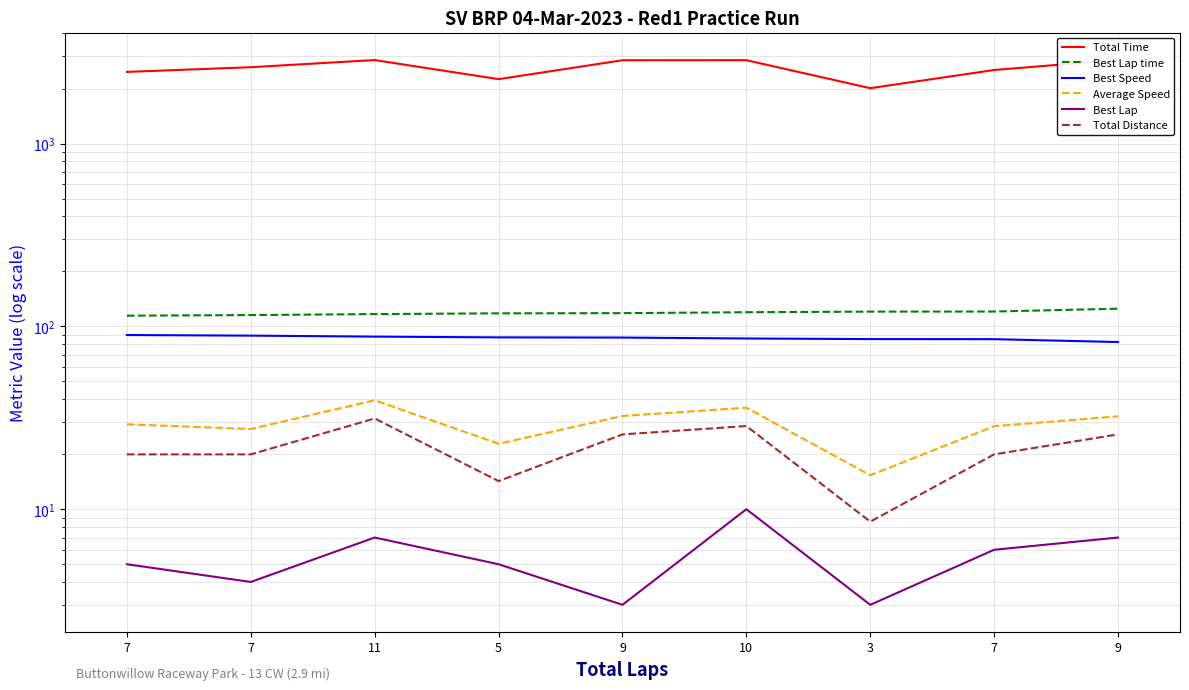

True or false: Best Lap and Total Distance intersect in this chart.

False